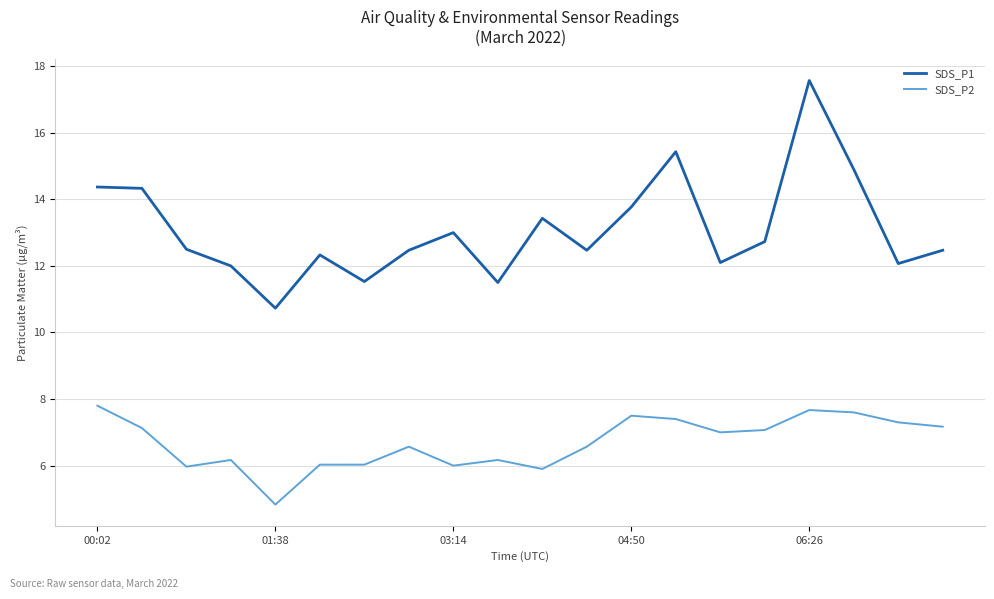

Which series has the largest total across all categories?

SDS_P1